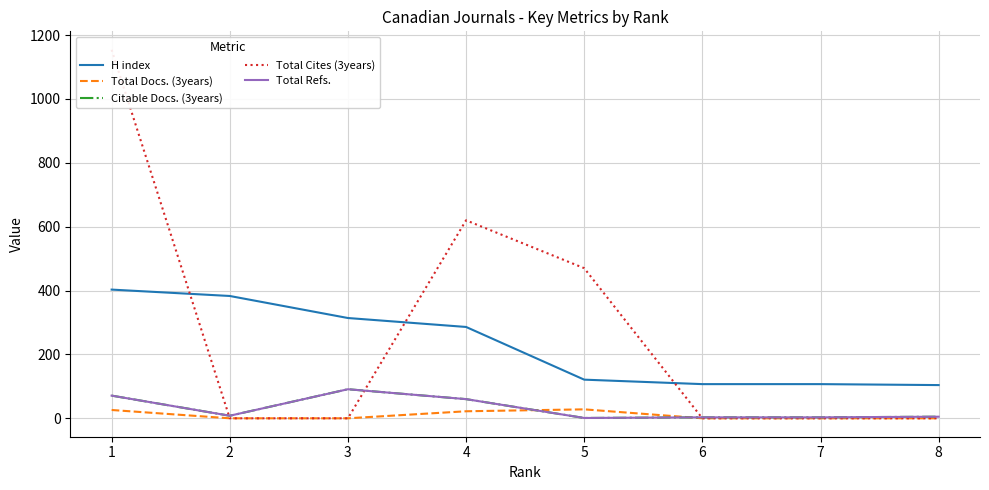

What are all the series names shown in the legend?

H index, Total Docs. (3years), Citable Docs. (3years), Total Cites (3years), Total Refs.